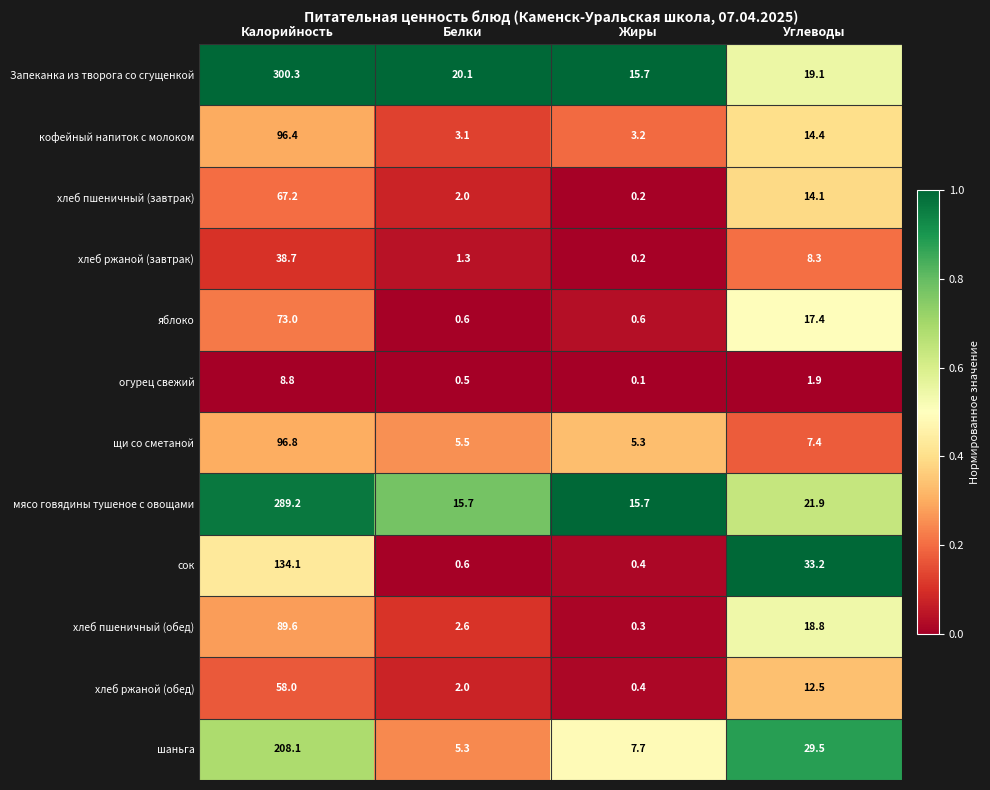

Rank the categories by хлеб пшеничный (обед) value from highest to lowest.

Калорийность, Углеводы, Белки, Жиры